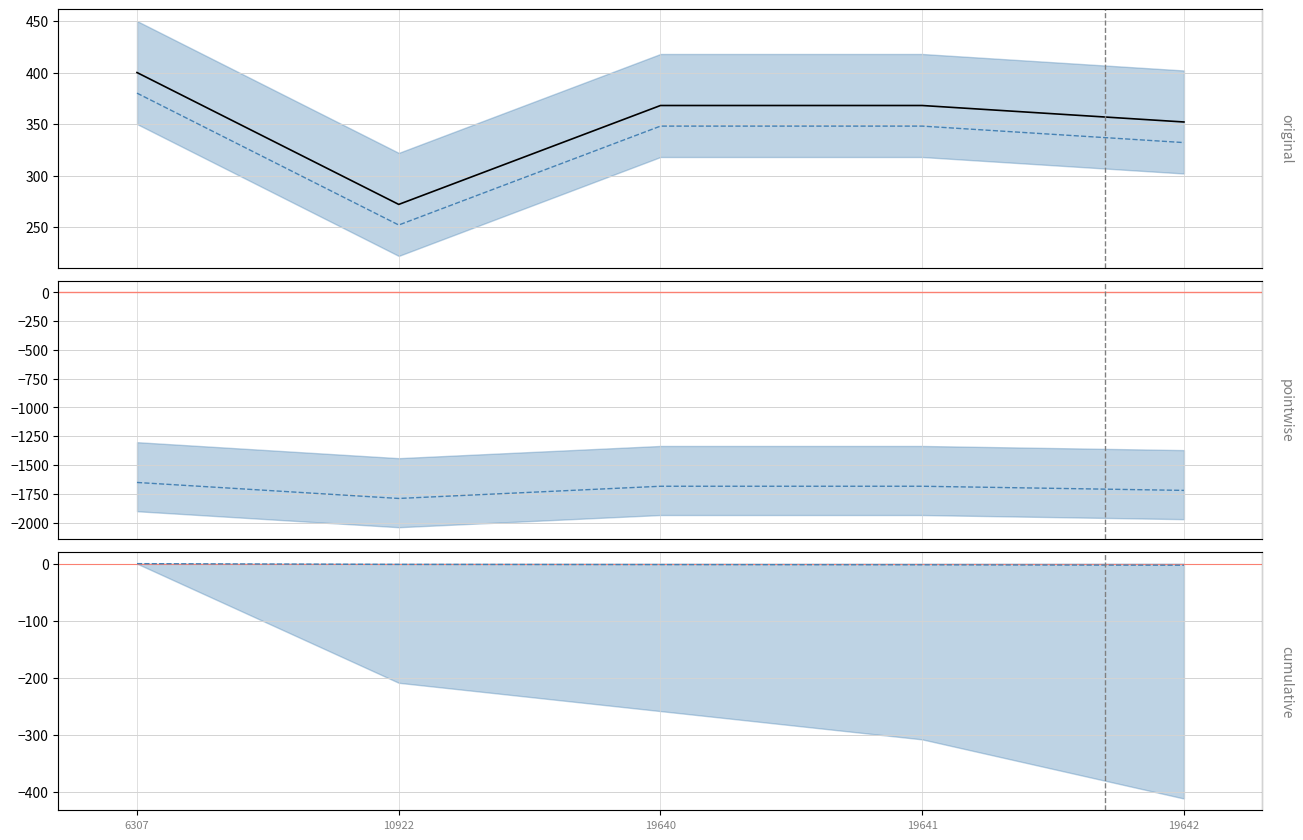

Which category has the highest value across all series?

6307